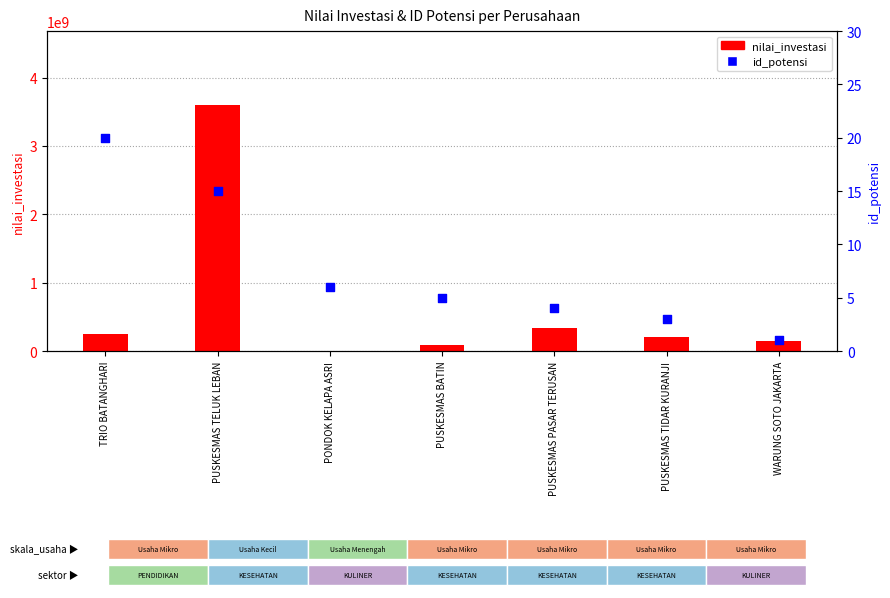

At which category is the sum across all series the highest?

PUSKESMAS TELUK LEBAN